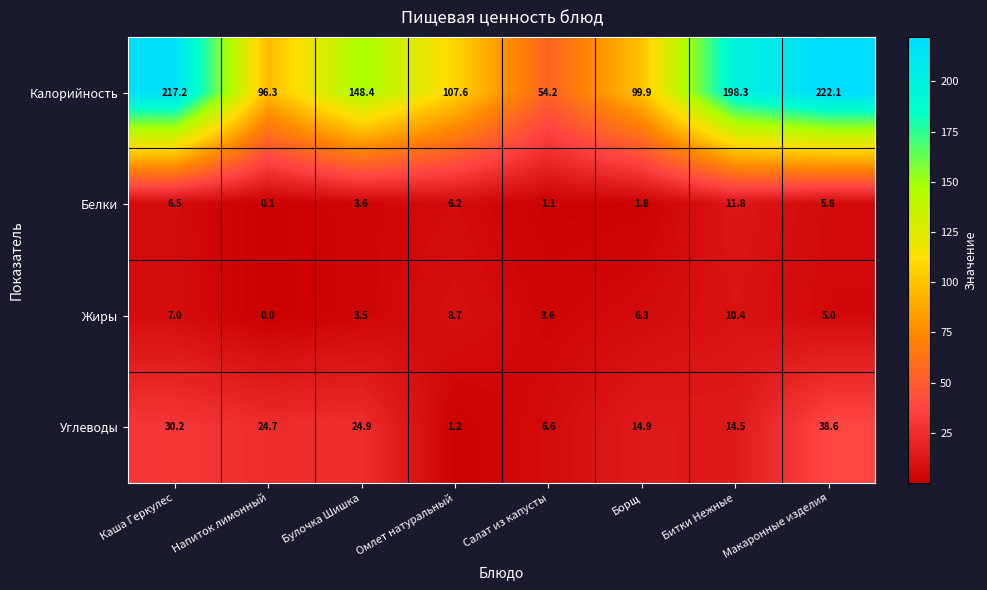

What is the total value across all series at Битки Нежные?

235.0